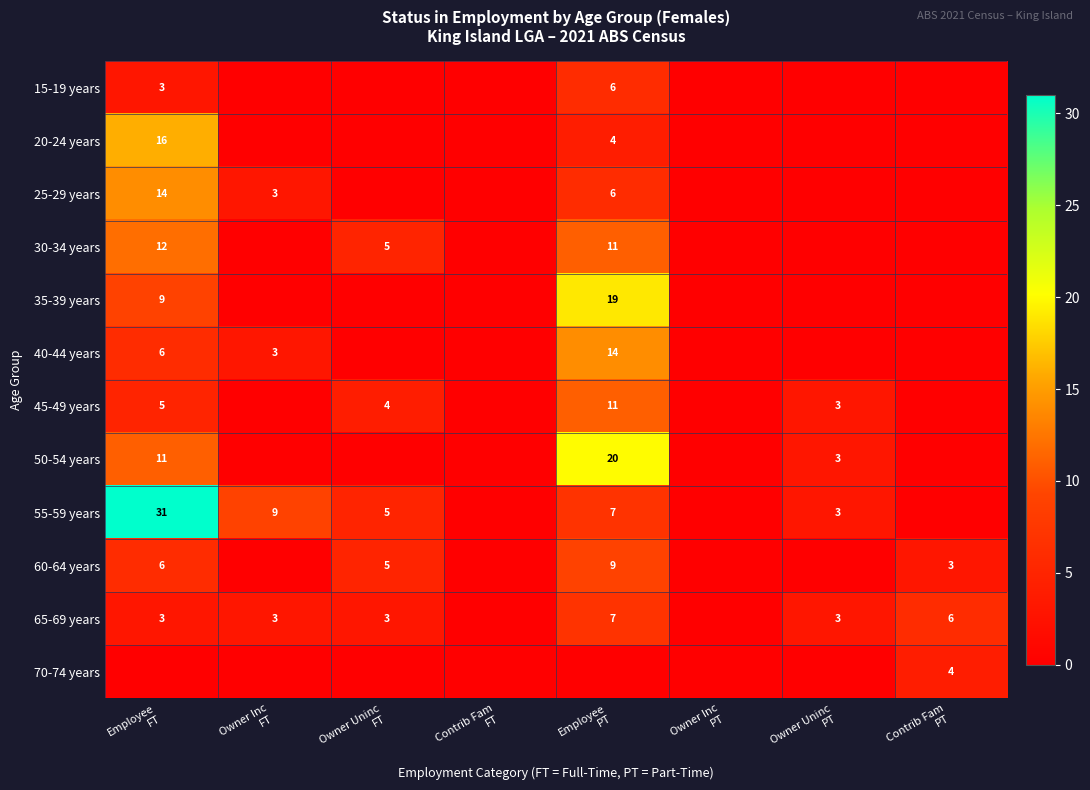

Which has a higher value, Owner Uninc
PT or Contrib Fam
PT?

Owner Uninc
PT